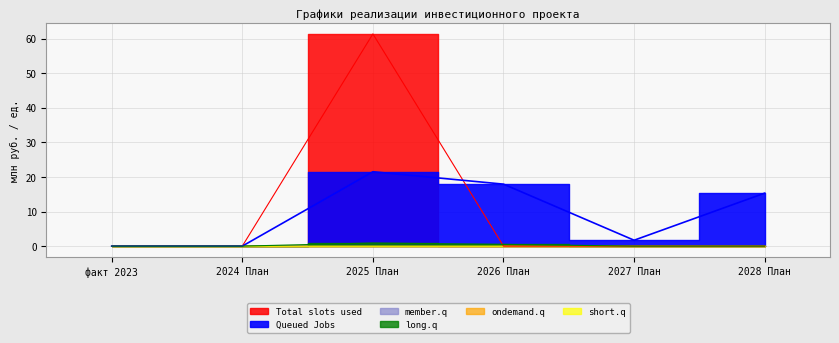

Between 2028 План and 2026 План, which is larger?

2028 План